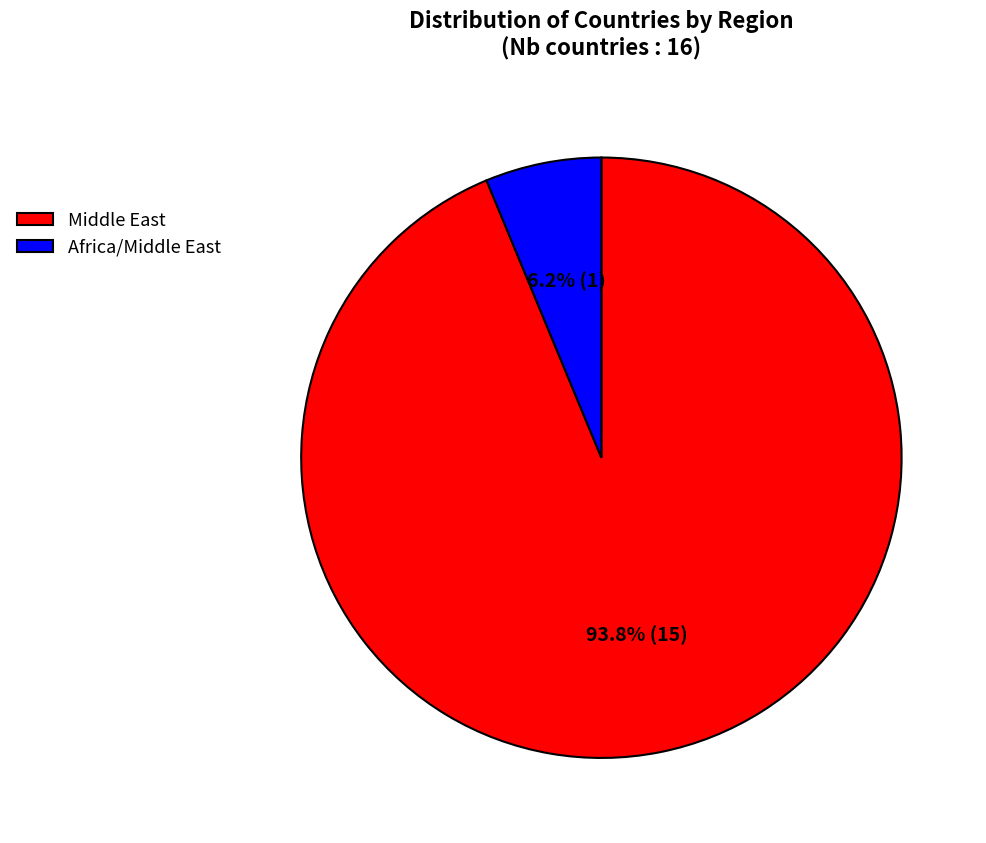

Which slice is the smallest?

Africa/Middle East